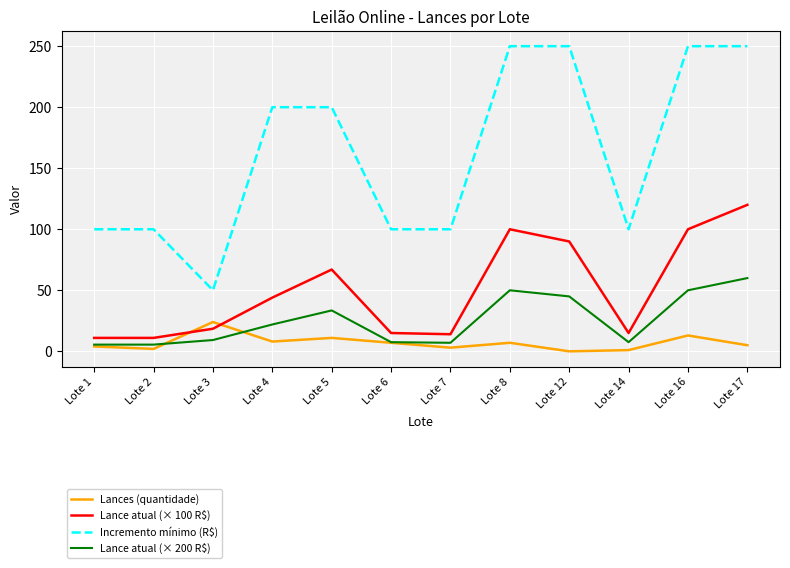

Which series changed the most between Lote 2 and Lote 17?

Incremento mínimo (R$)